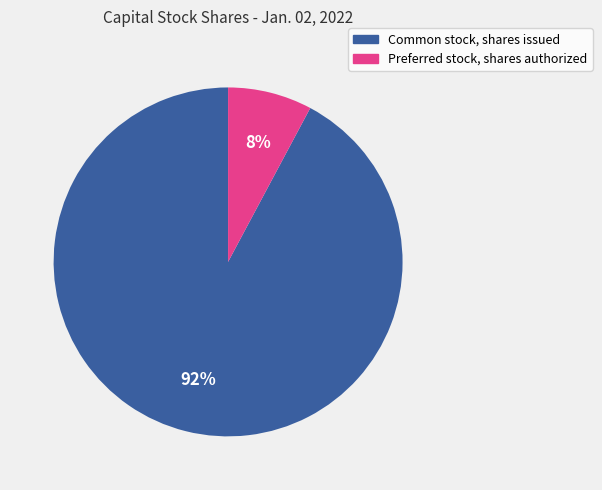

To the nearest percent, what is the difference between the largest and smallest slice percentages?

84%